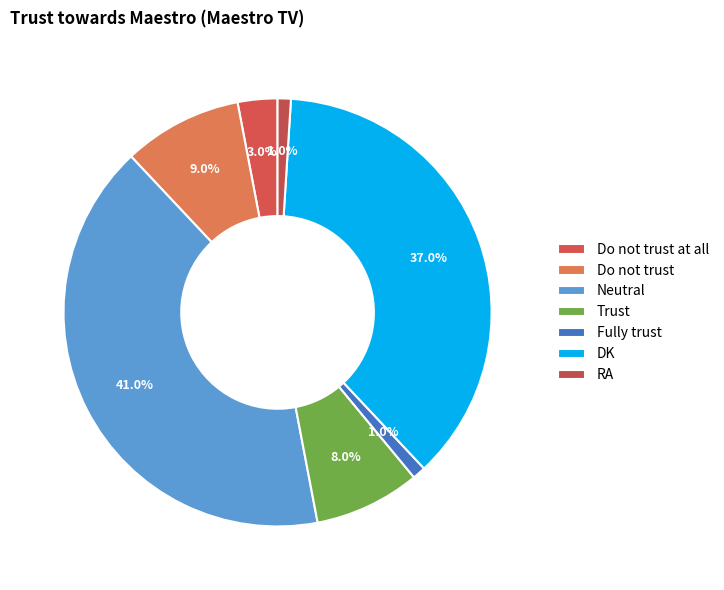

True or false: Do not trust at all accounts for 15% of the total.

False